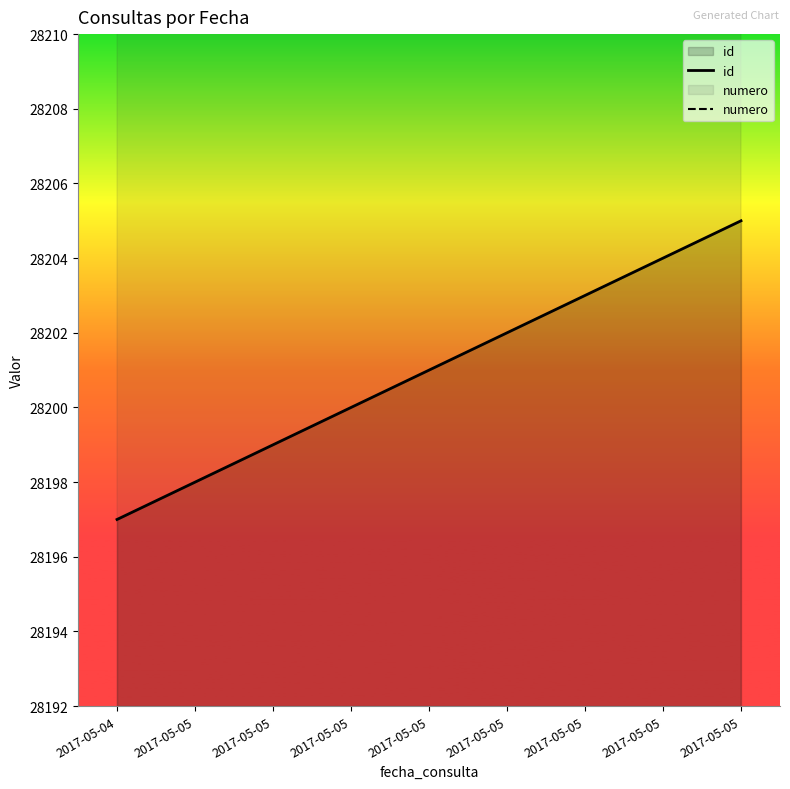

How many data points in numero are above 33180?

4